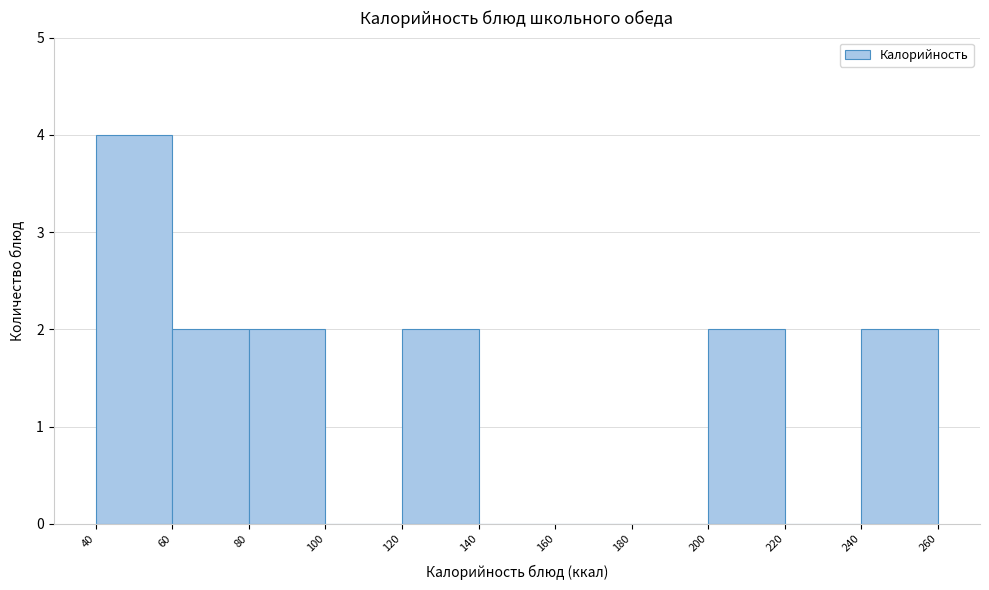

Which range on the x-axis has the tallest bar?

40 to 60